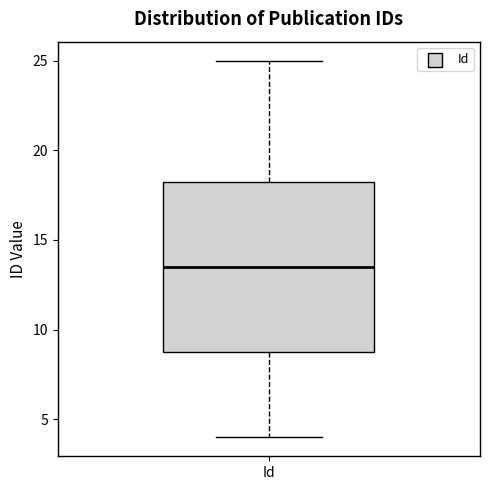

Read this box plot against the y-axis: the position of the median line, the range covered by the box, and the ends of both whiskers. The values are not printed on the chart, so give them approximately, as read against the axis.

median 13.5, box 9.0 to 18.5, whiskers 4.0 to 25.0